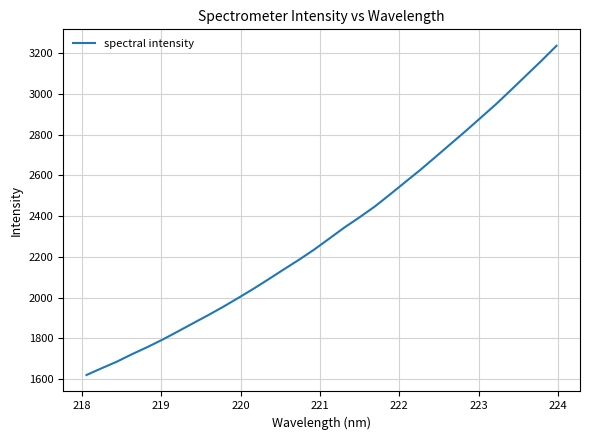

What is the maximum value shown in the chart?

3237.1